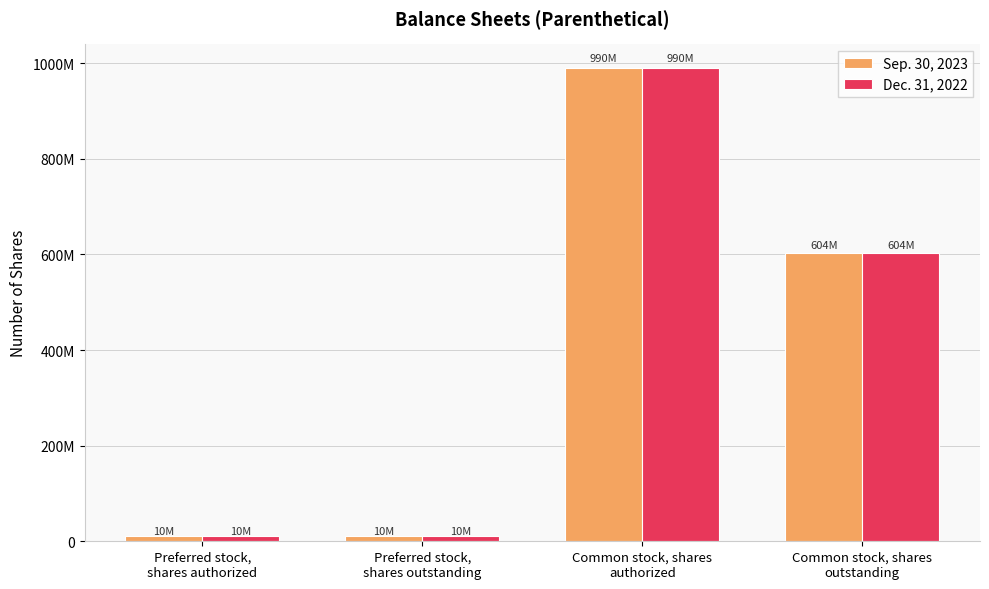

At which category is the sum across all series the highest?

Common stock, shares
authorized